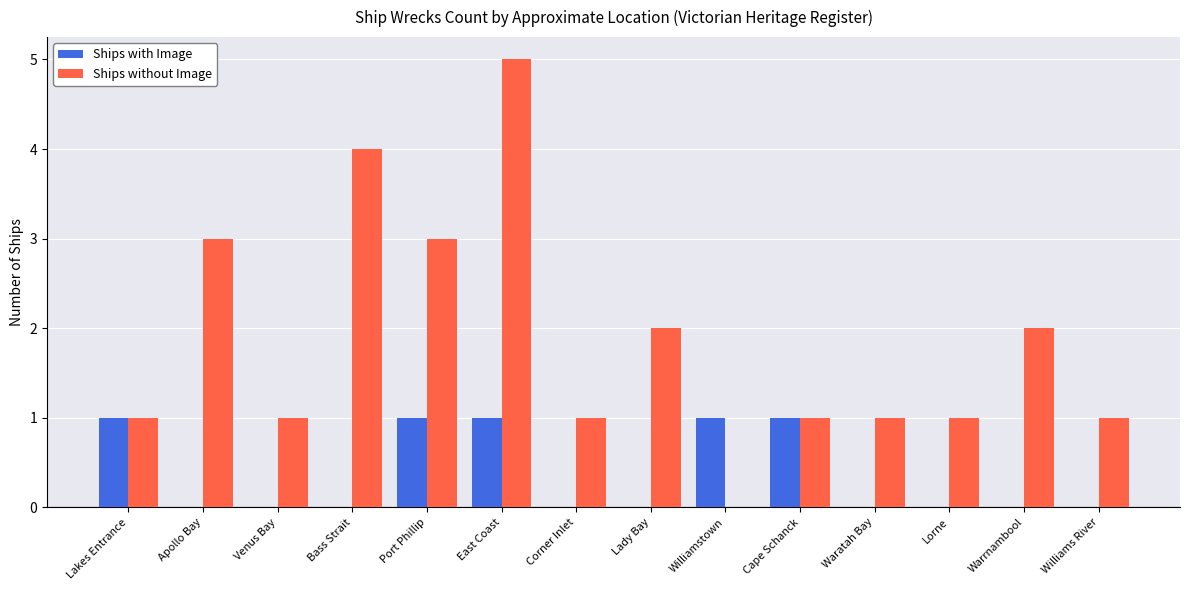

Count the number of categories in the chart.

14